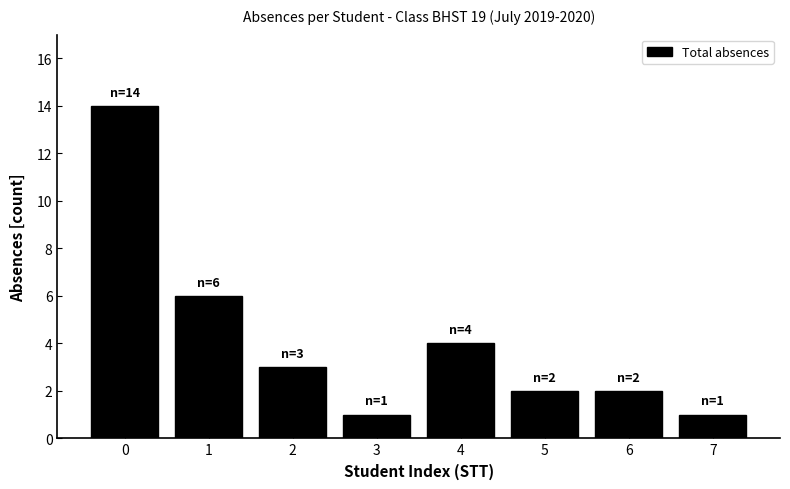

Reading left to right, list all the values displayed in this chart.

14	6	3	1	4	2	2	1